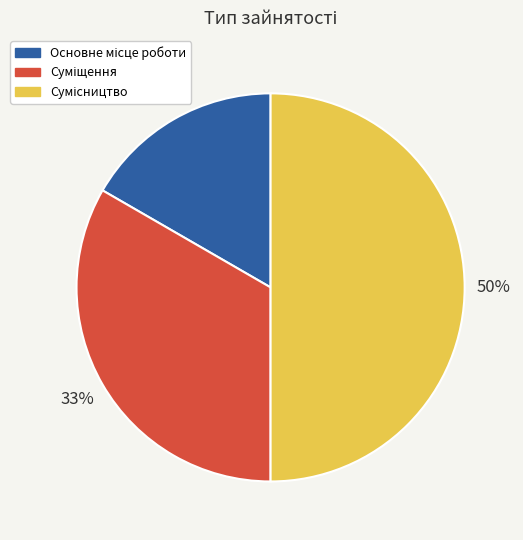

To the nearest percent, what is the average slice percentage?

33%